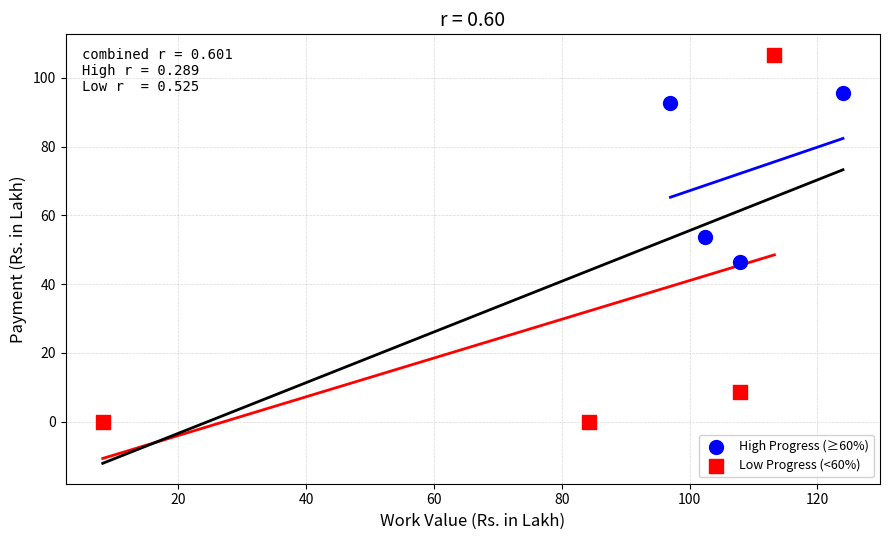

Which series contains the highest Y value?

Low Progress (<60%)